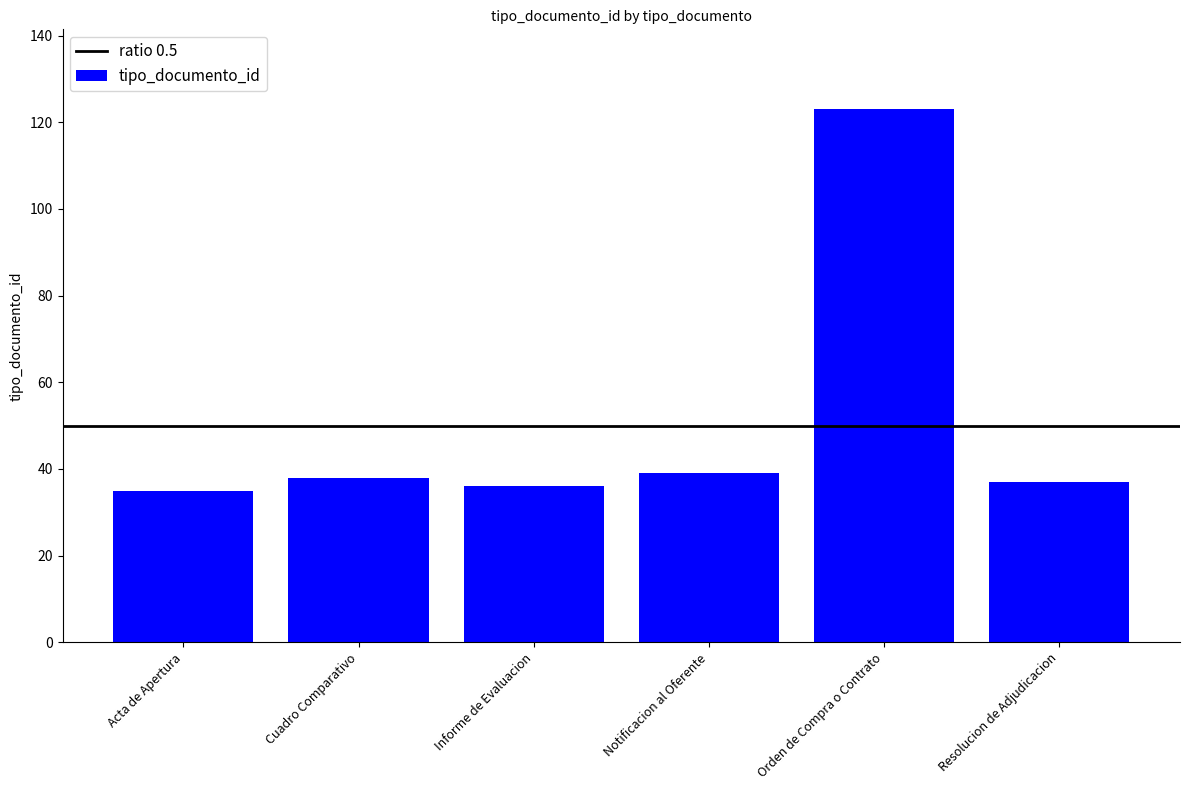

Between Orden de Compra o Contrato and Resolucion de Adjudicacion, which is larger?

Orden de Compra o Contrato